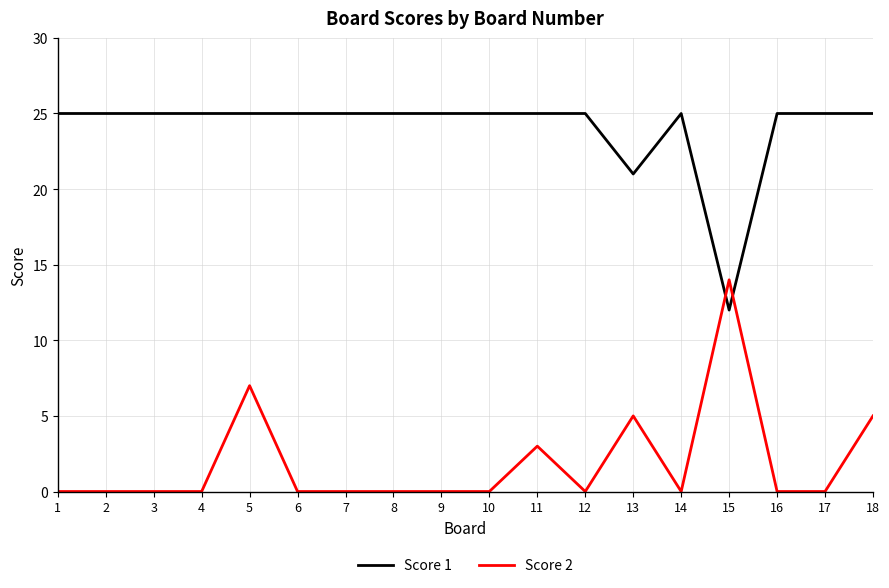

How many Score 2 values are between 0 and 3?

14